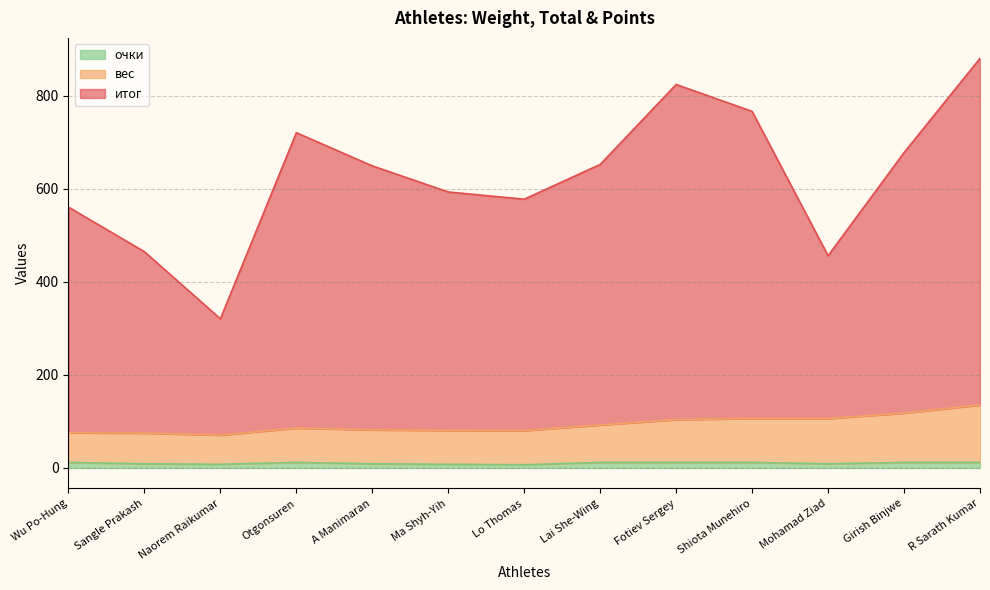

What are all the series names shown in the legend?

очки, вес, итог